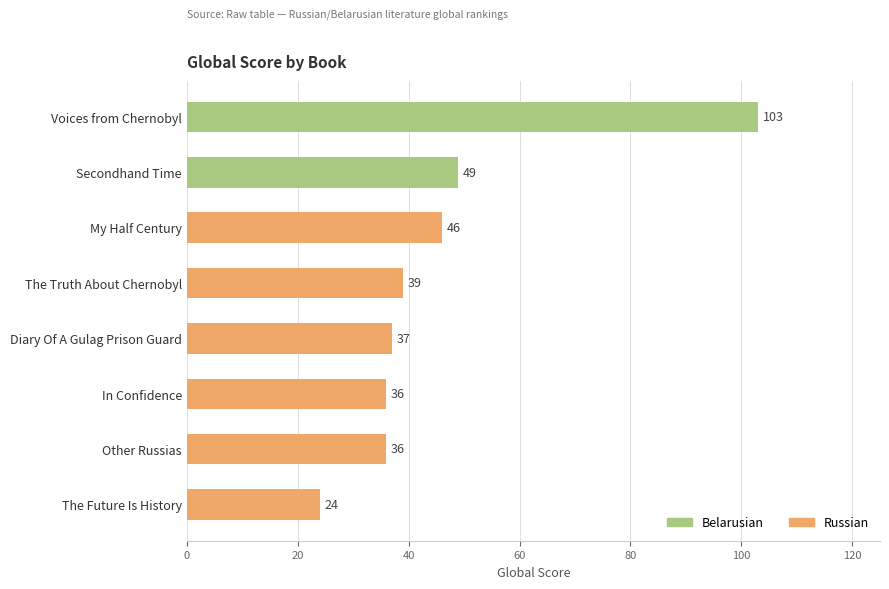

Which series has the largest range (max minus min)?

Belarusian